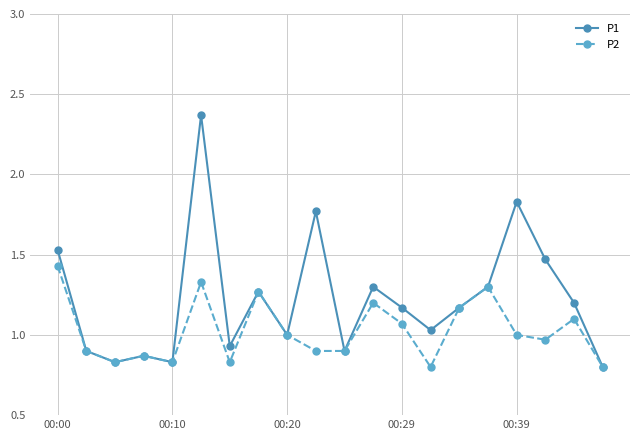

Which series has the largest total across all categories?

P1